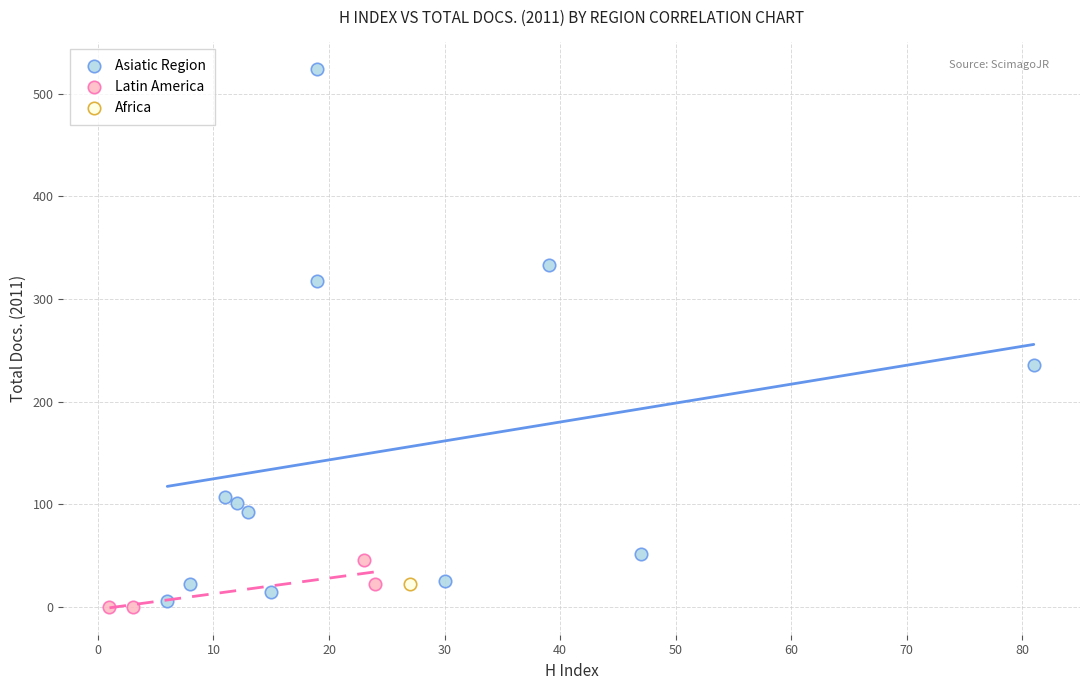

What are all the series names shown in the legend?

Asiatic Region, Latin America, Africa